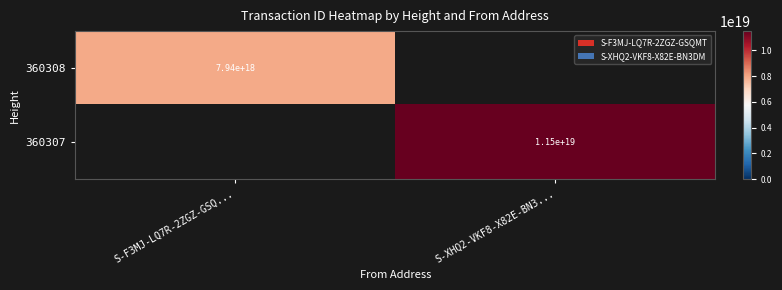

The value of 360307 at S-XHQ2-VKF8-X82E-BN3... is 3640904232448795648. True or false?

False